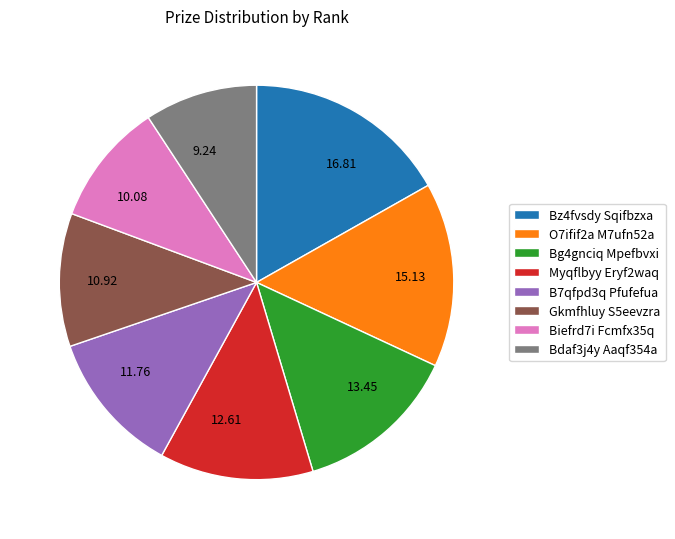

Is there a majority slice in this chart?

No